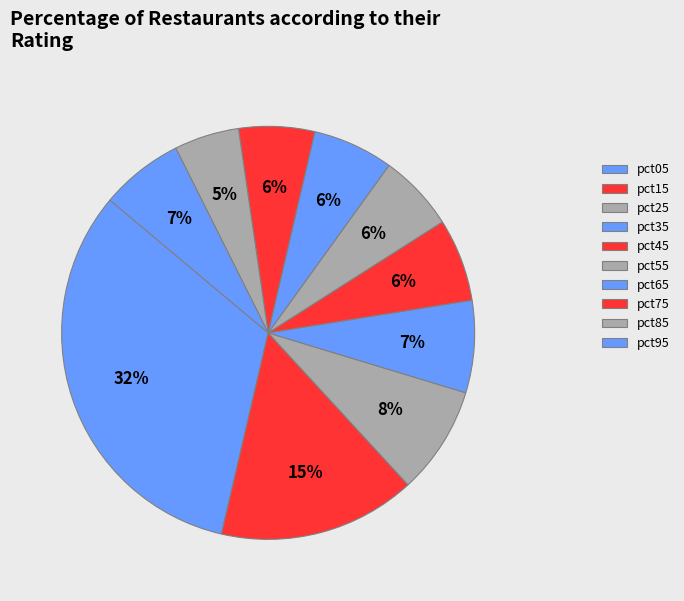

Between pct85 and pct55, which is larger?

pct55